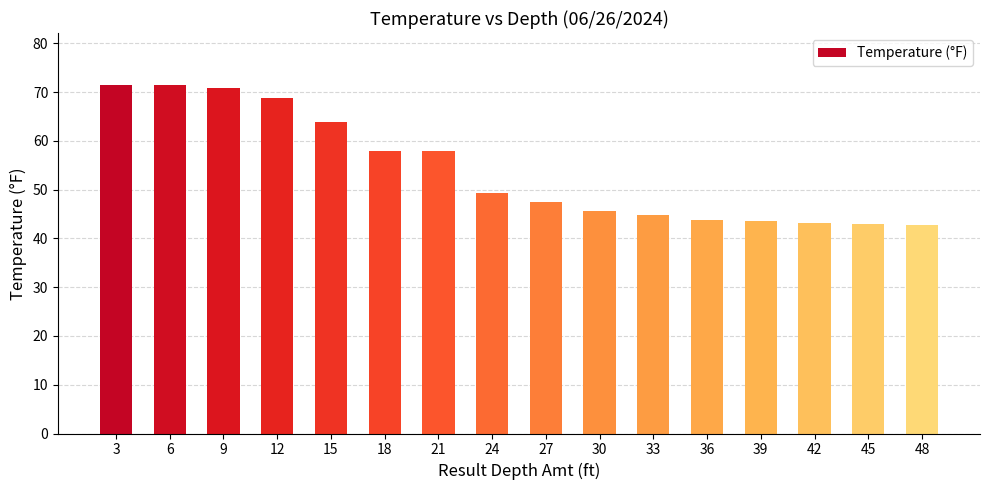

At which label does the data first exceed 49?

3